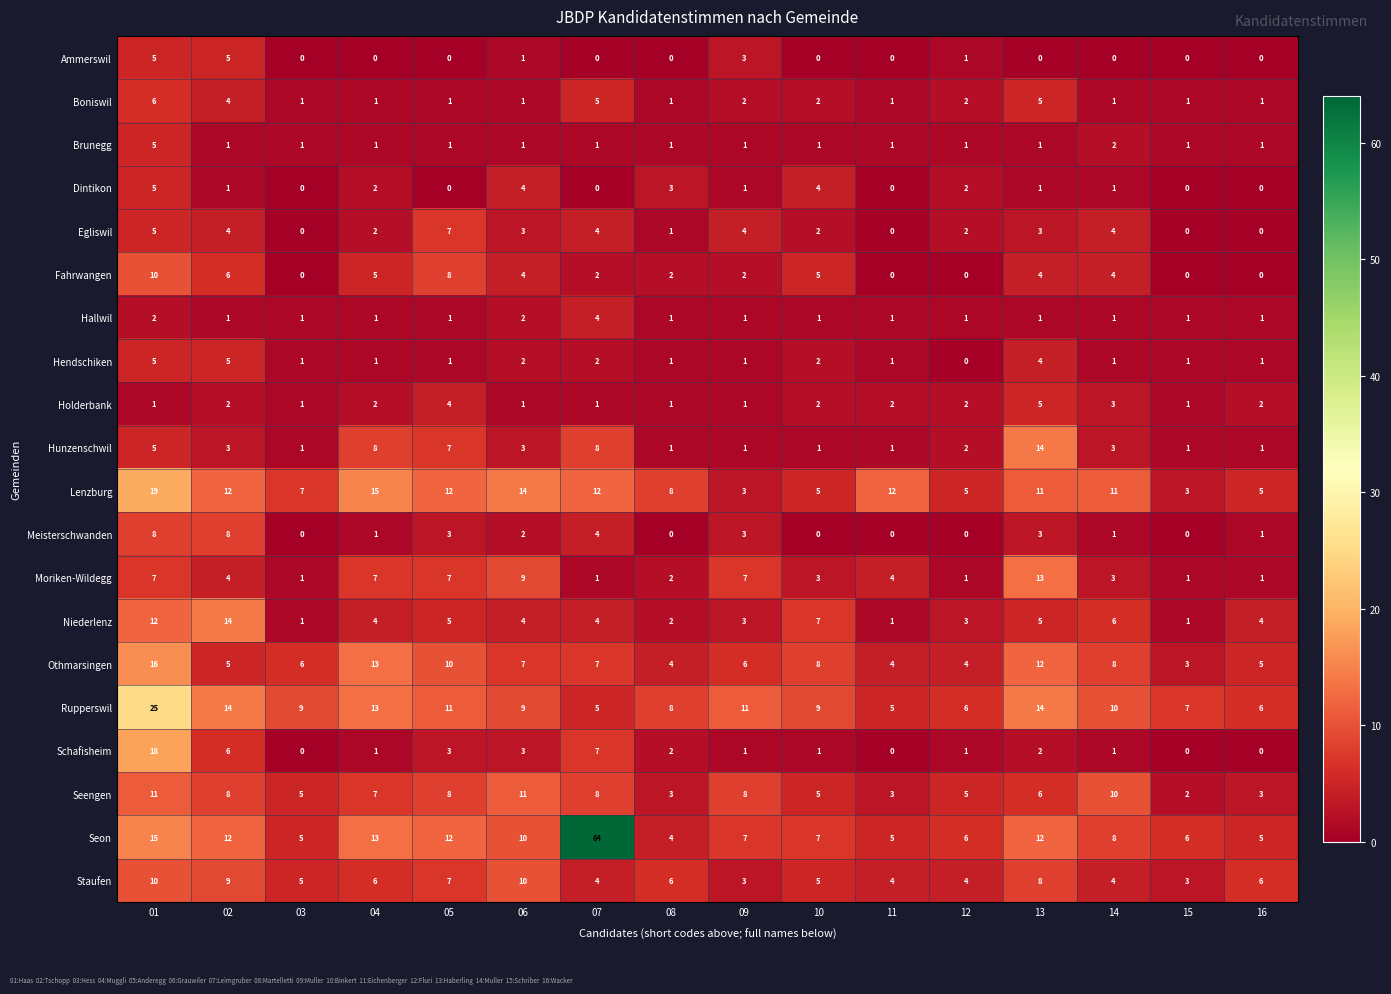

What is the difference between the maximum and minimum values in the Seengen series?

9